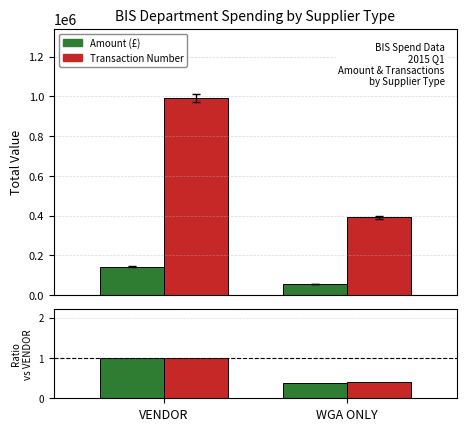

Is the value of Amount (£) at WGA ONLY greater than the value of Trans. ratio at VENDOR?

Yes